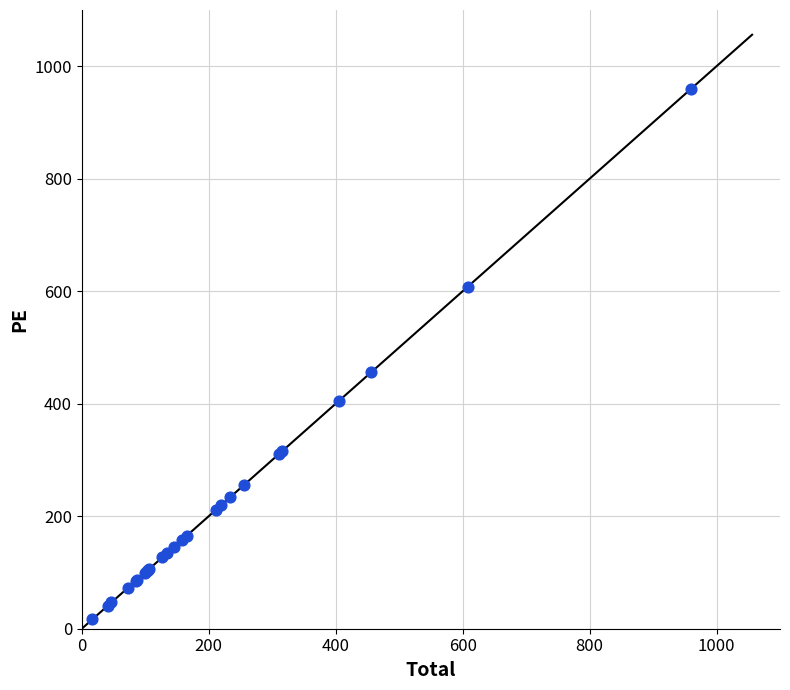

What Y value in the scatter plot is closest to 488?

456.1